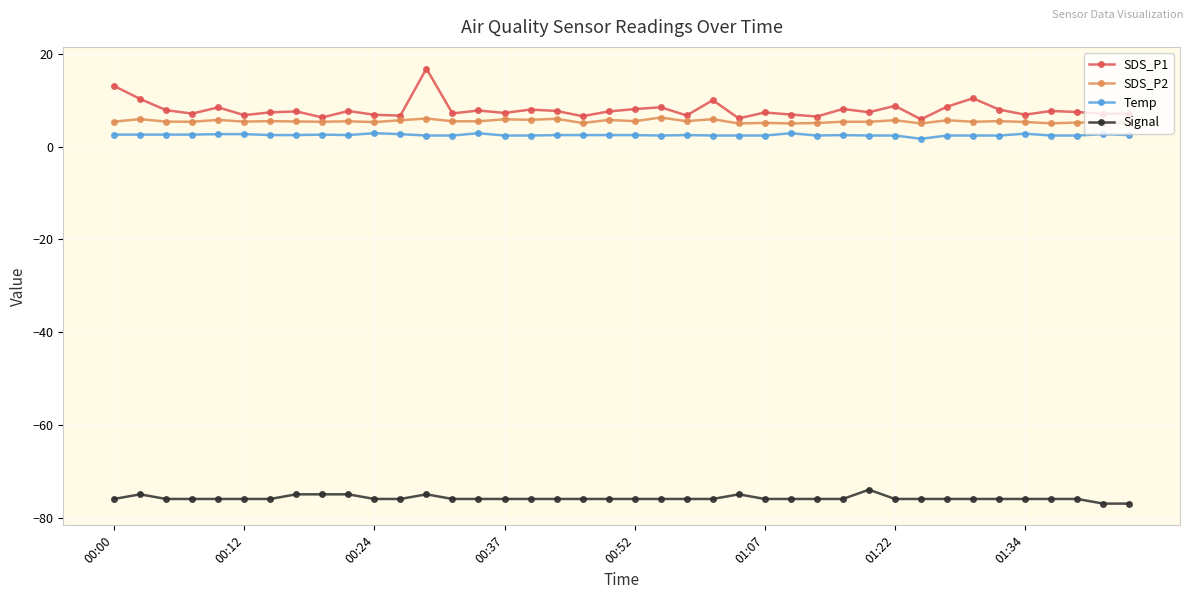

What is the value of the Signal point at the 32nd from the left?

-76.0